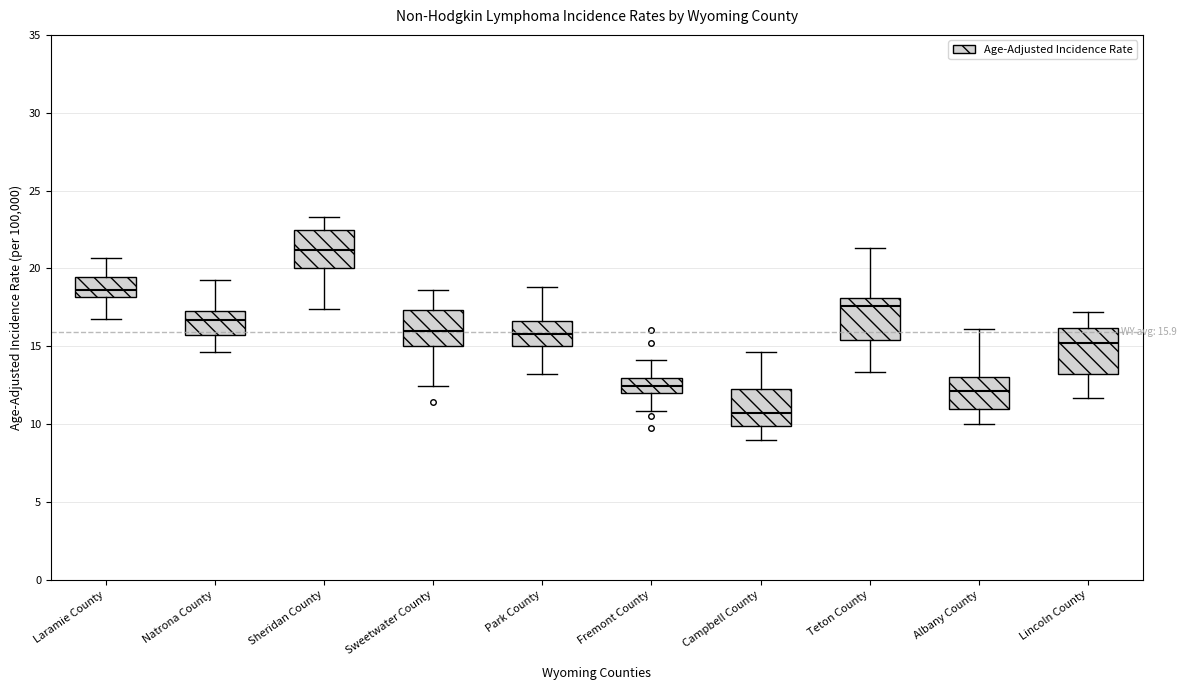

Which box's median line is the lowest?

Campbell County